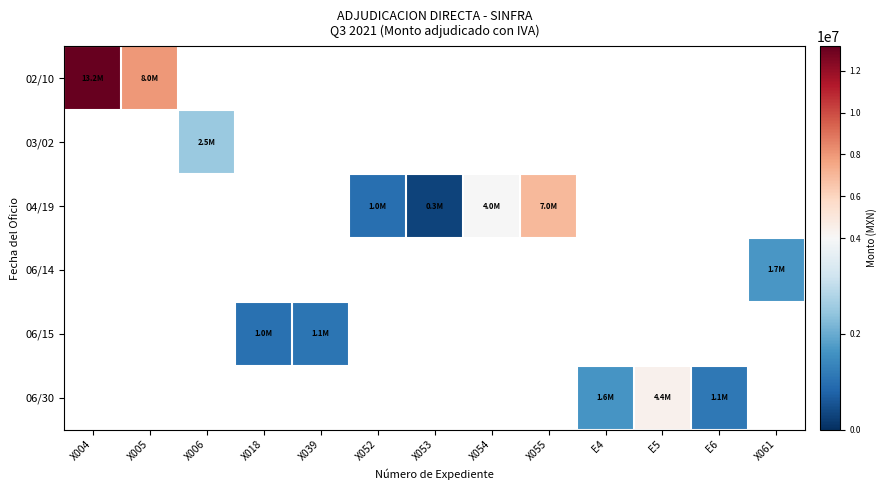

Read the 04/19 value at X055.

6976985.8